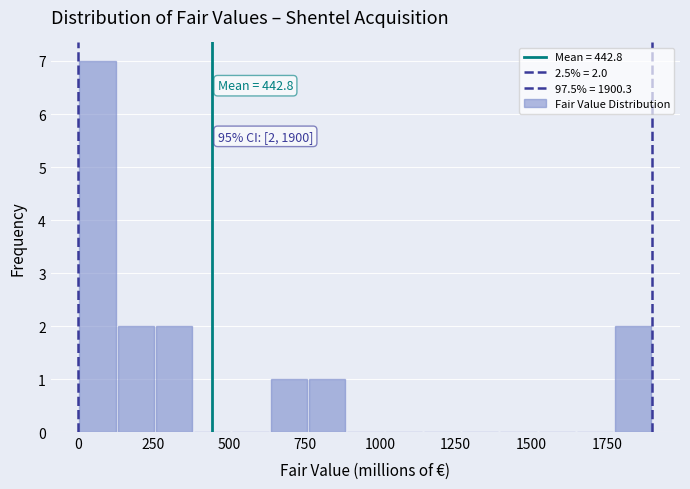

Read against the x-axis, roughly where is the centre of the tallest bar?

50